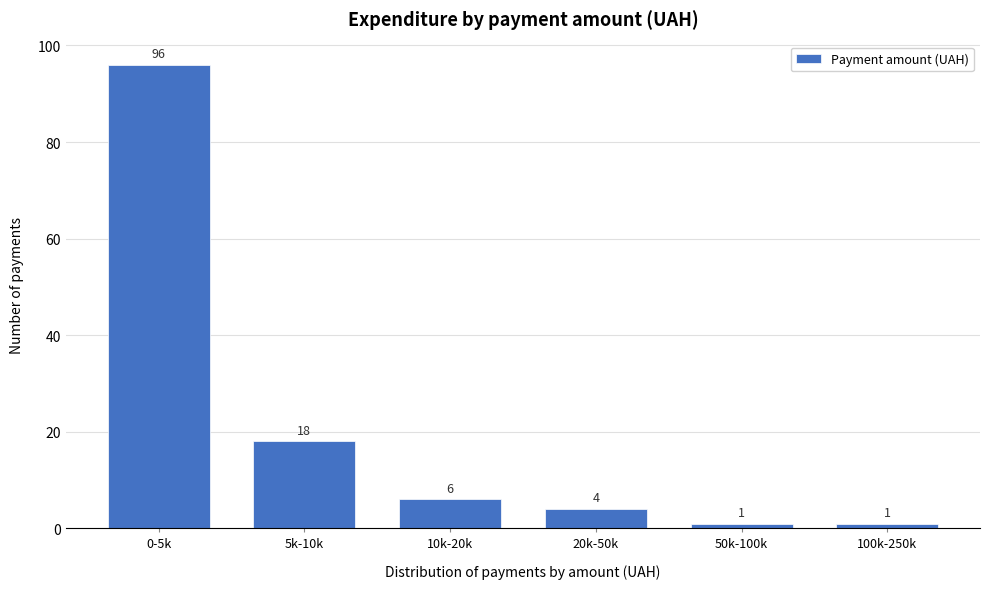

Reading left to right, list all the values displayed in this chart.

96	18	6	4	1	1